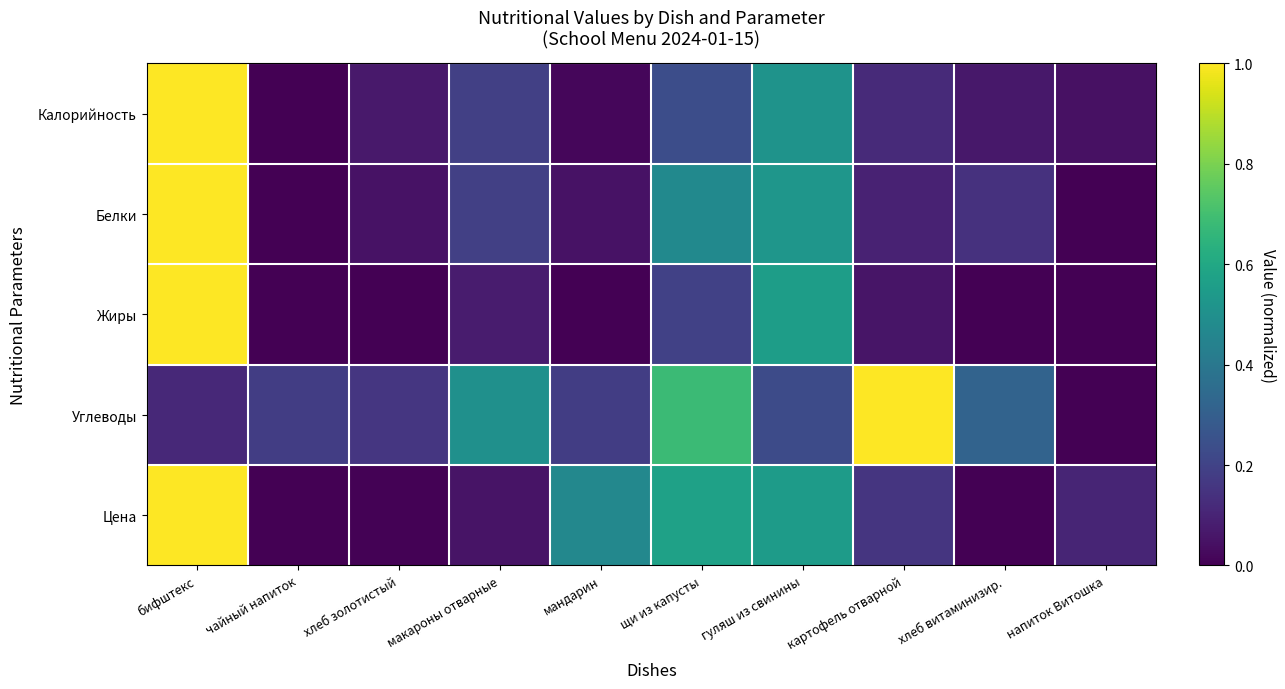

Rank the series by their maximum value, from lowest to highest.

Калорийность, Белки, Жиры, Углеводы, Цена